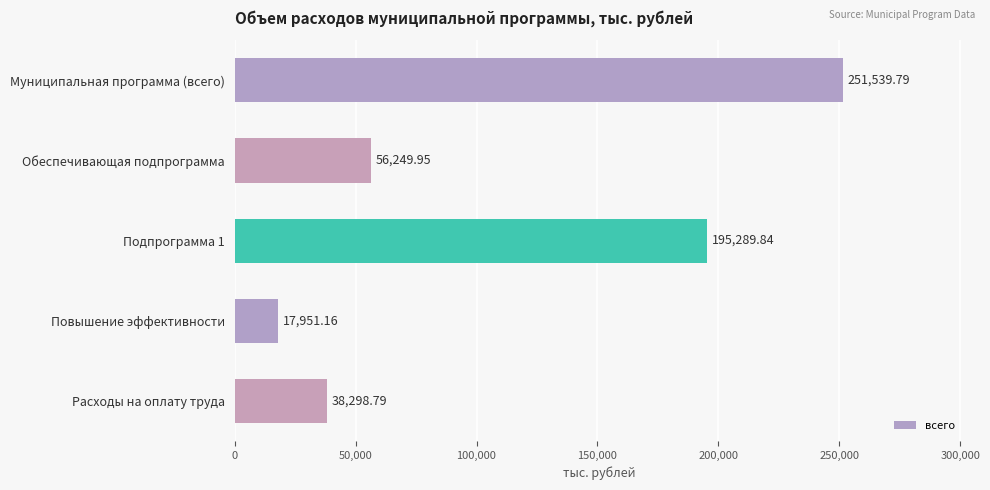

At which label is the value closest to 134745?

Подпрограмма 1